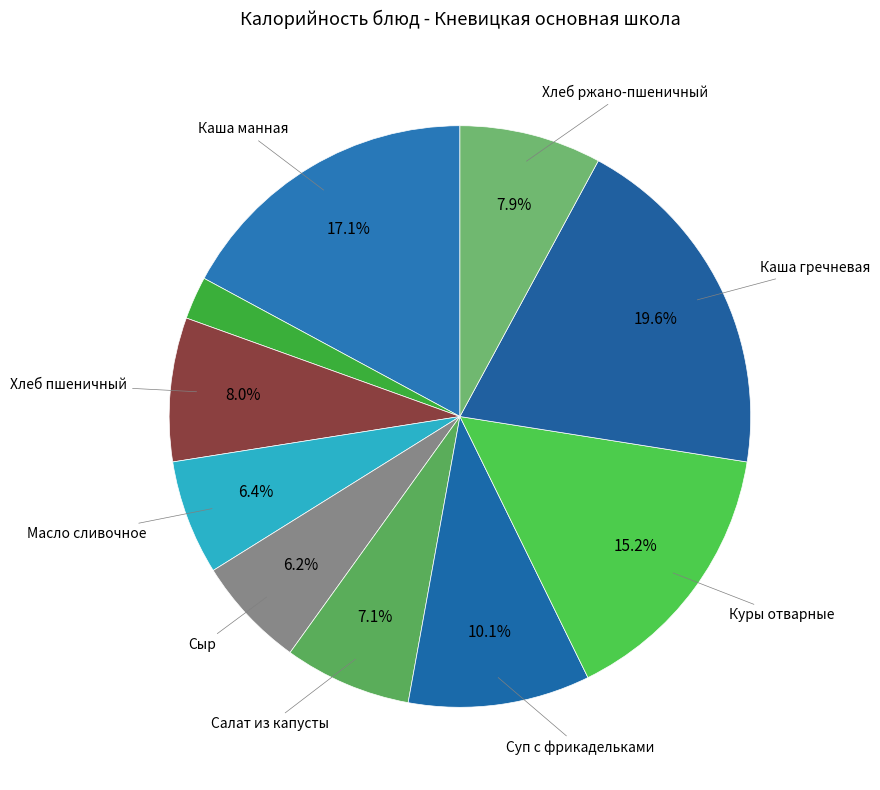

To the nearest percent, what is the difference between the largest and smallest slice percentages?

17%